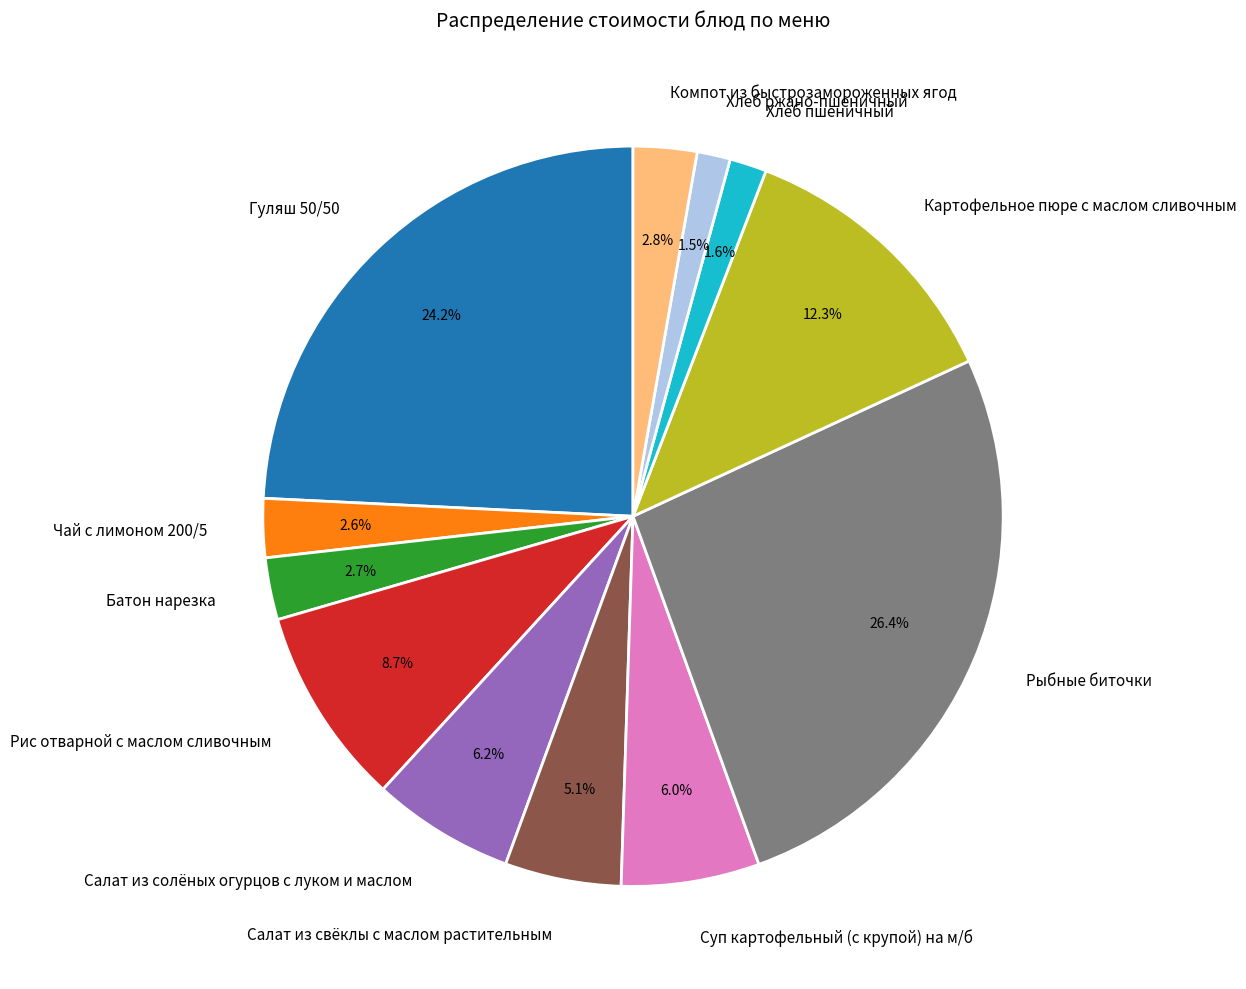

The Салат из свёклы с маслом растительным slice represents 1% of the pie. True or false?

False